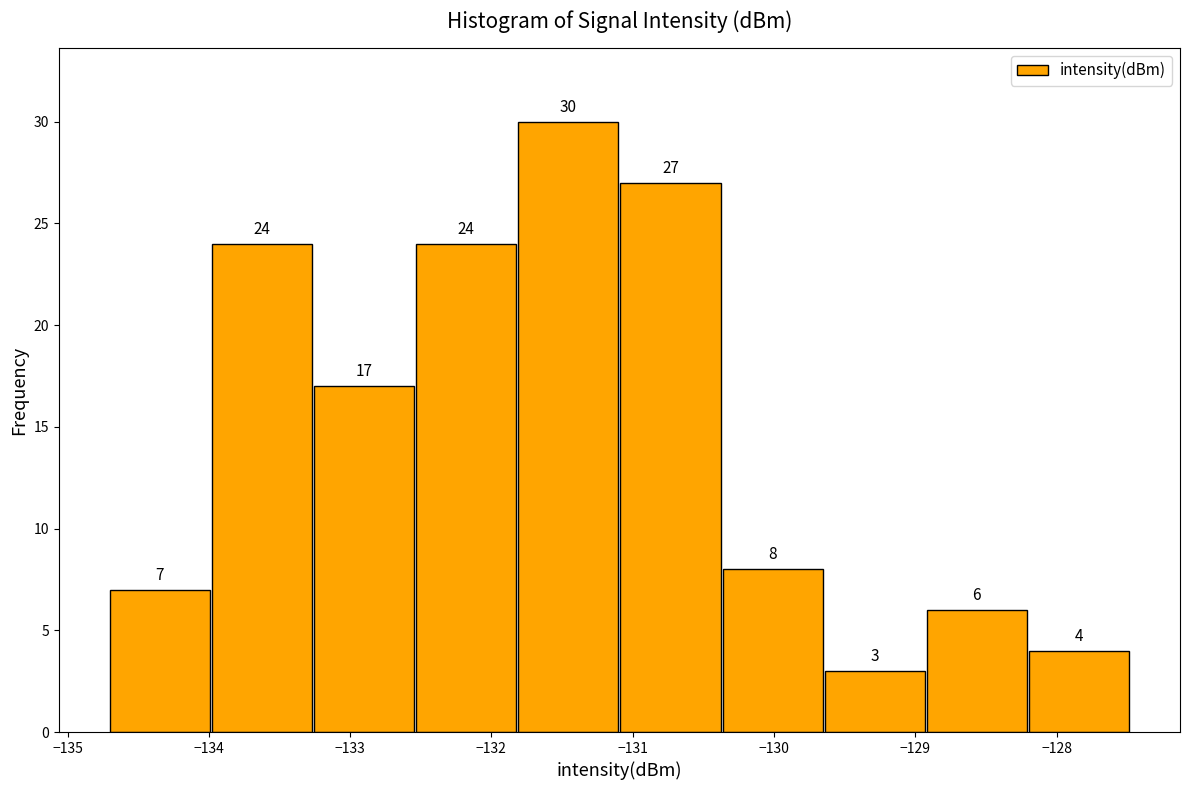

Reading left to right, list every bar in this chart as the range it spans on the x-axis followed by its height. The bar edges are not printed on the chart, so give them approximately, as read against the axis.

-134.7 to -134.0: 7
-134.0 to -133.3: 24
-133.3 to -132.5: 17
-132.5 to -131.8: 24
-131.8 to -131.1: 30
-131.1 to -130.4: 27
-130.4 to -129.6: 8
-129.6 to -128.9: 3
-128.9 to -128.2: 6
-128.2 to -127.5: 4